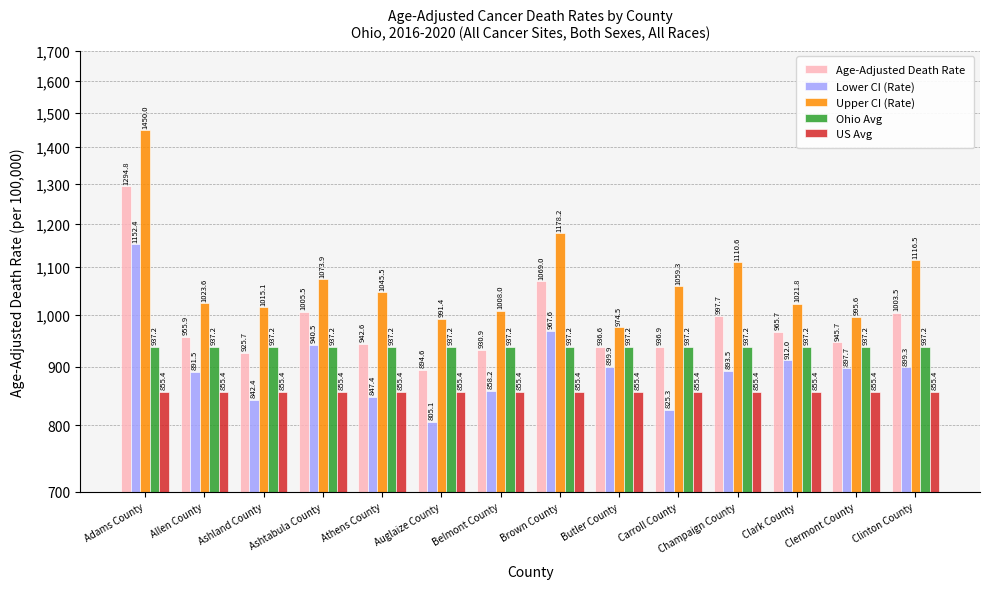

What is the minimum value for Age-Adjusted Death Rate?

894.6